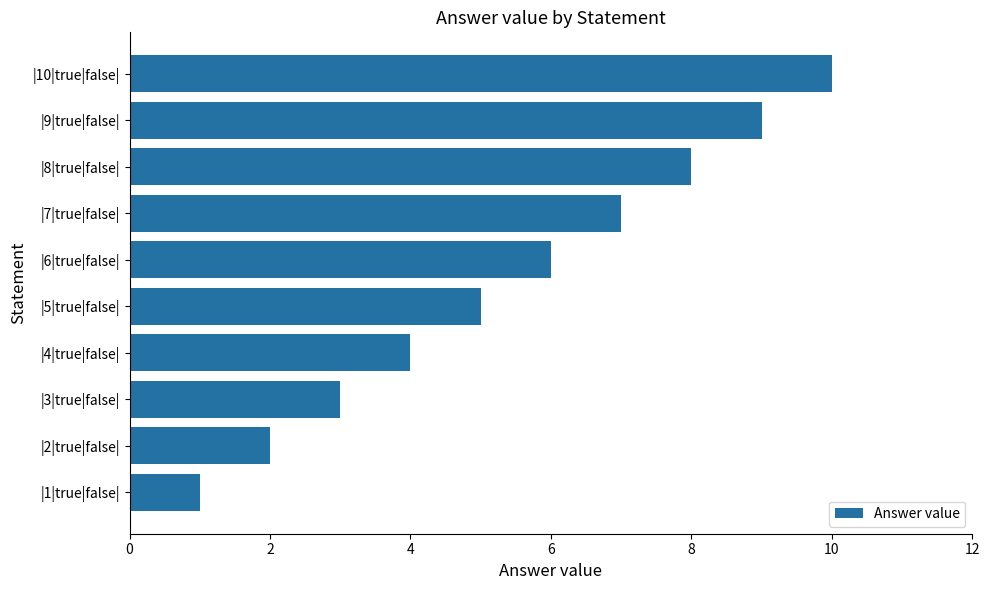

The value at |9|true|false| is 4. True or false?

False